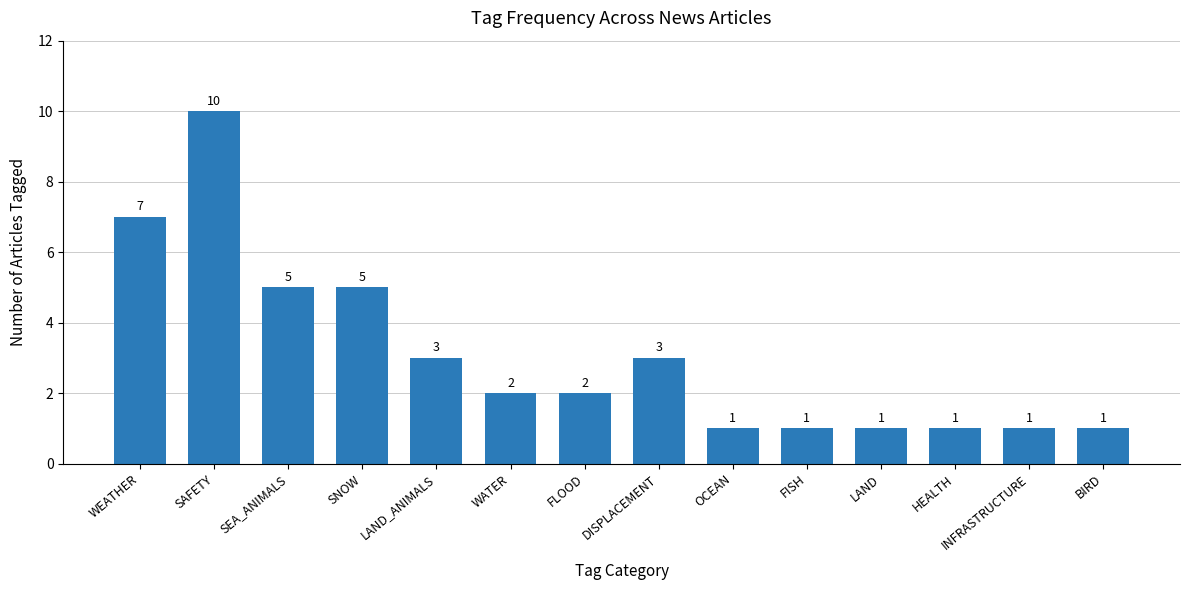

Approximately how many times larger is the value at WATER compared to LAND?

2.0